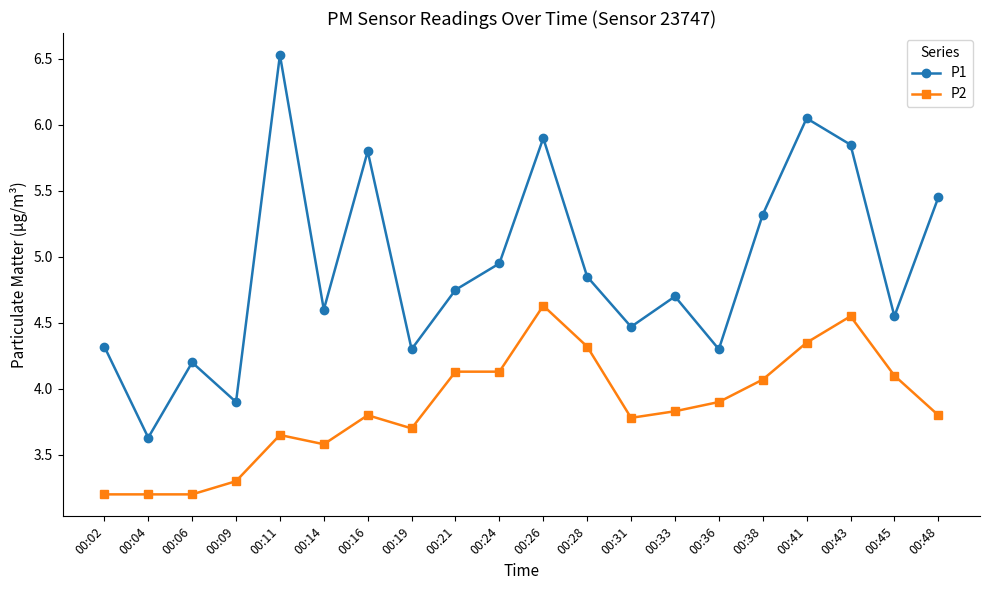

True or false: P2 has more than 2 interior local peaks.

True